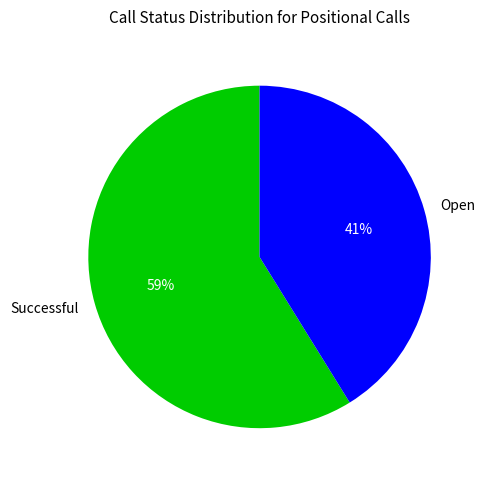

Does any single category account for the majority?

Yes